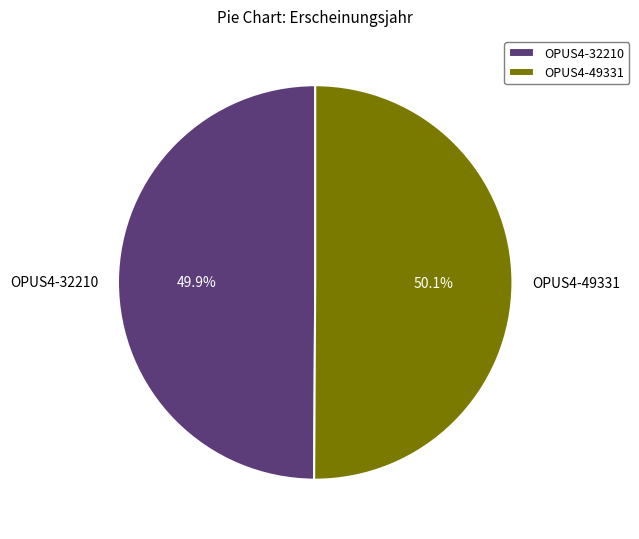

Combined, what portion of the pie is OPUS4-49331 and OPUS4-32210?

100.0%